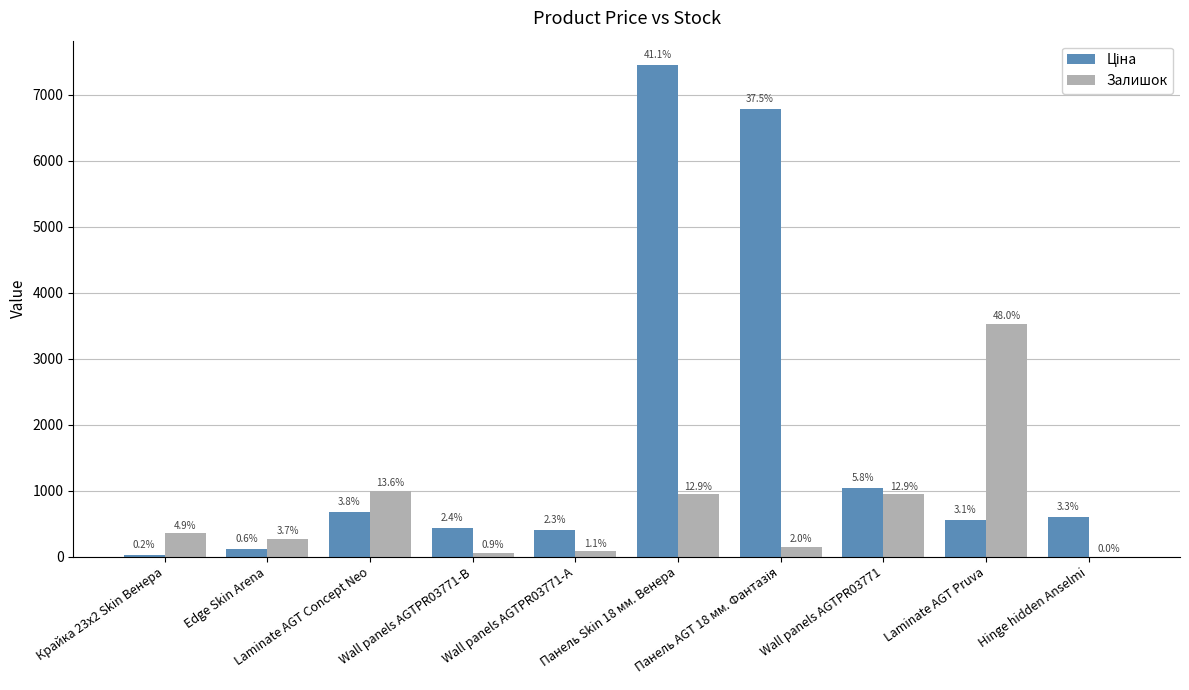

Are the bars horizontal?

No